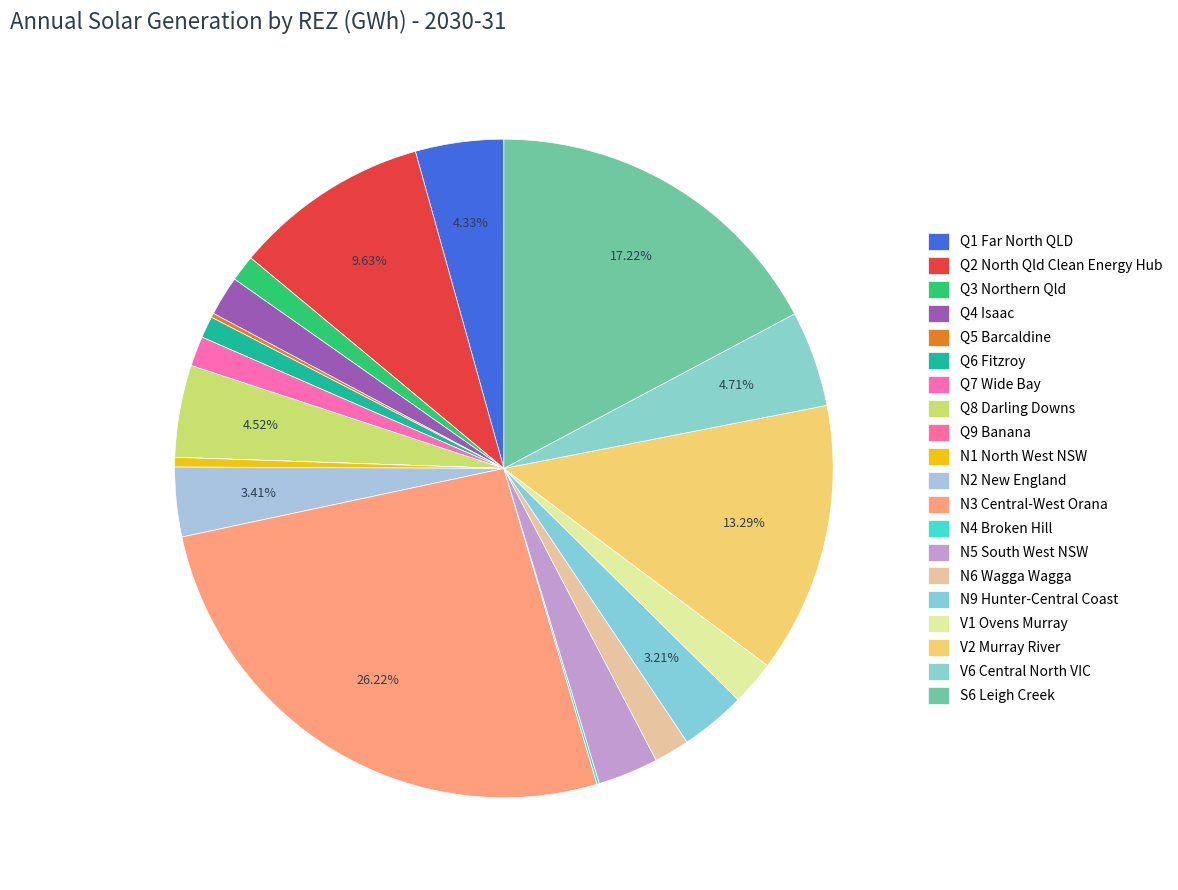

Is it true that N6 Wagga Wagga is 2% of the pie?

True